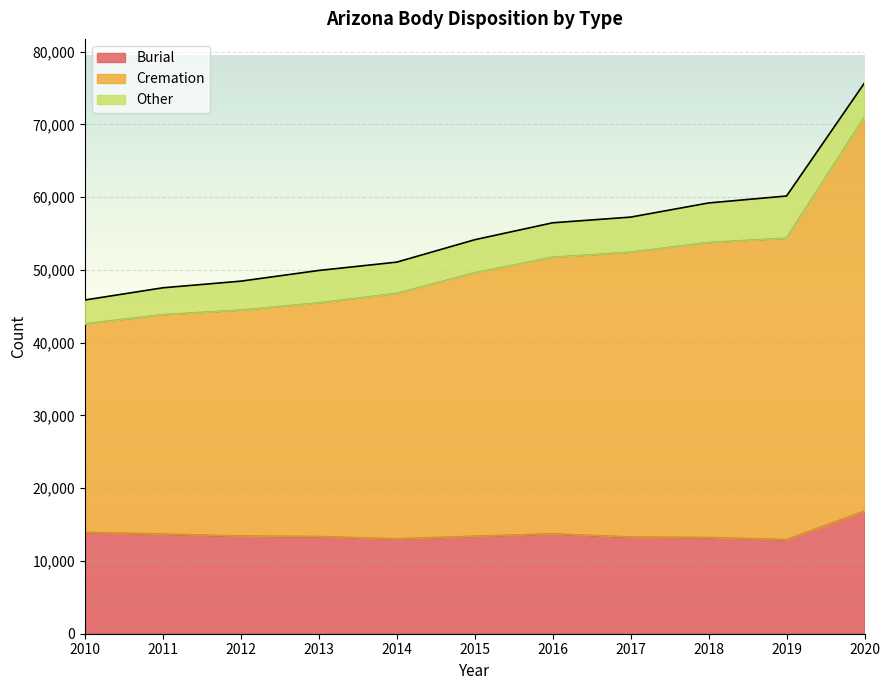

True or false: Burial has a value of 19635 at 2018.

False